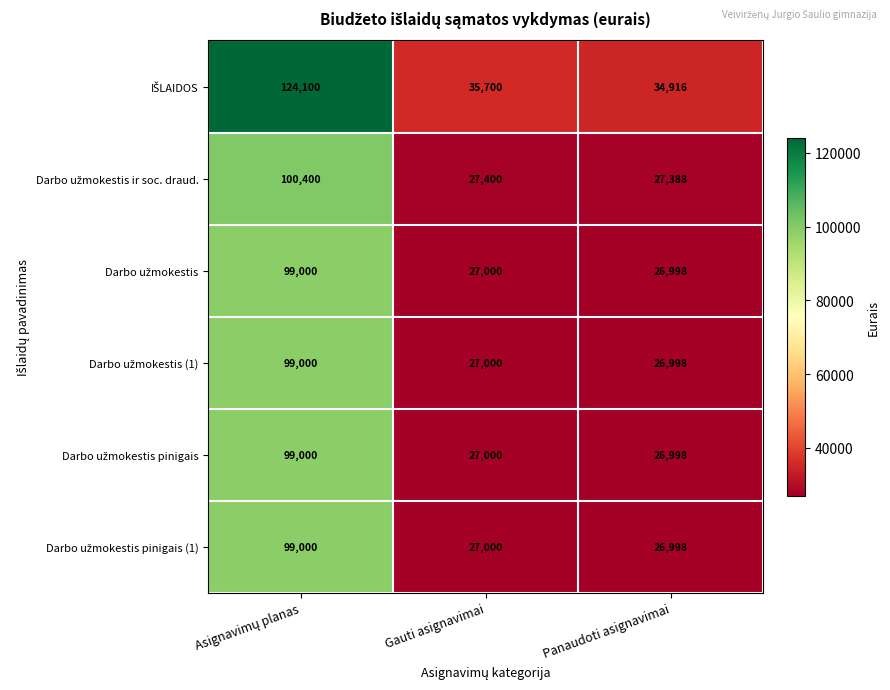

Which label corresponds to the smallest value in the chart?

Panaudoti asignavimai